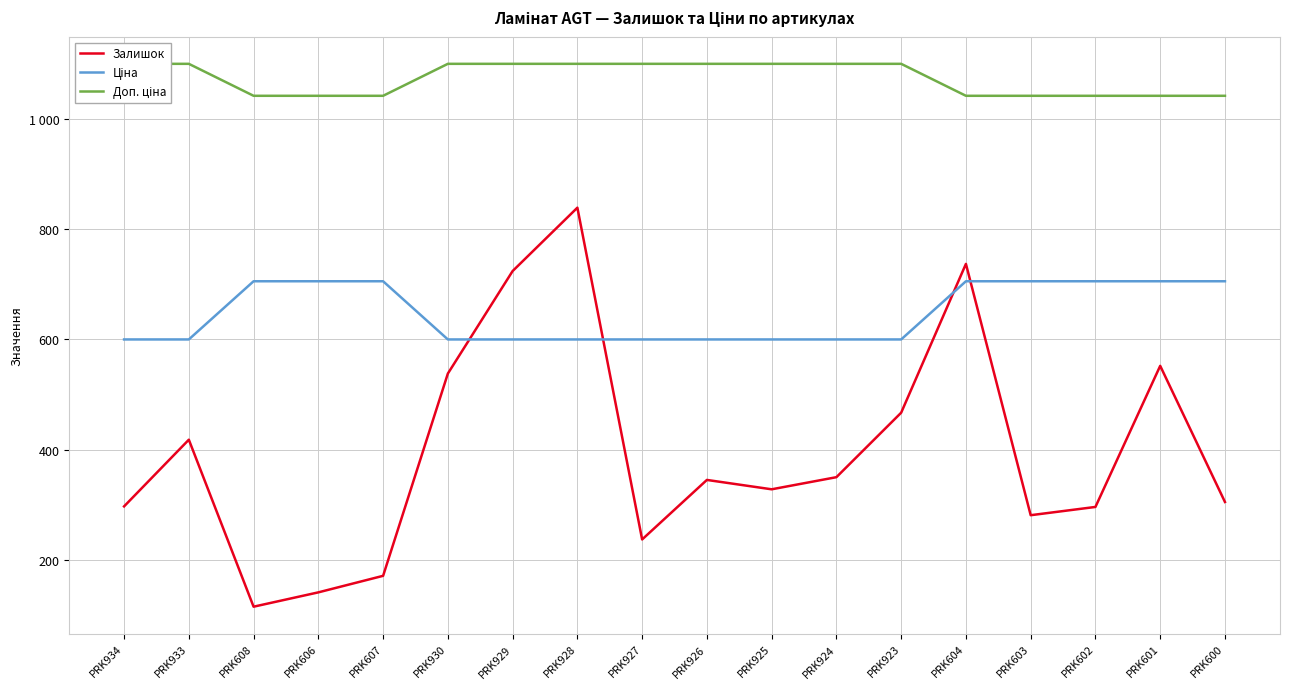

Read the Доп. ціна value at PRK924.

1100.0